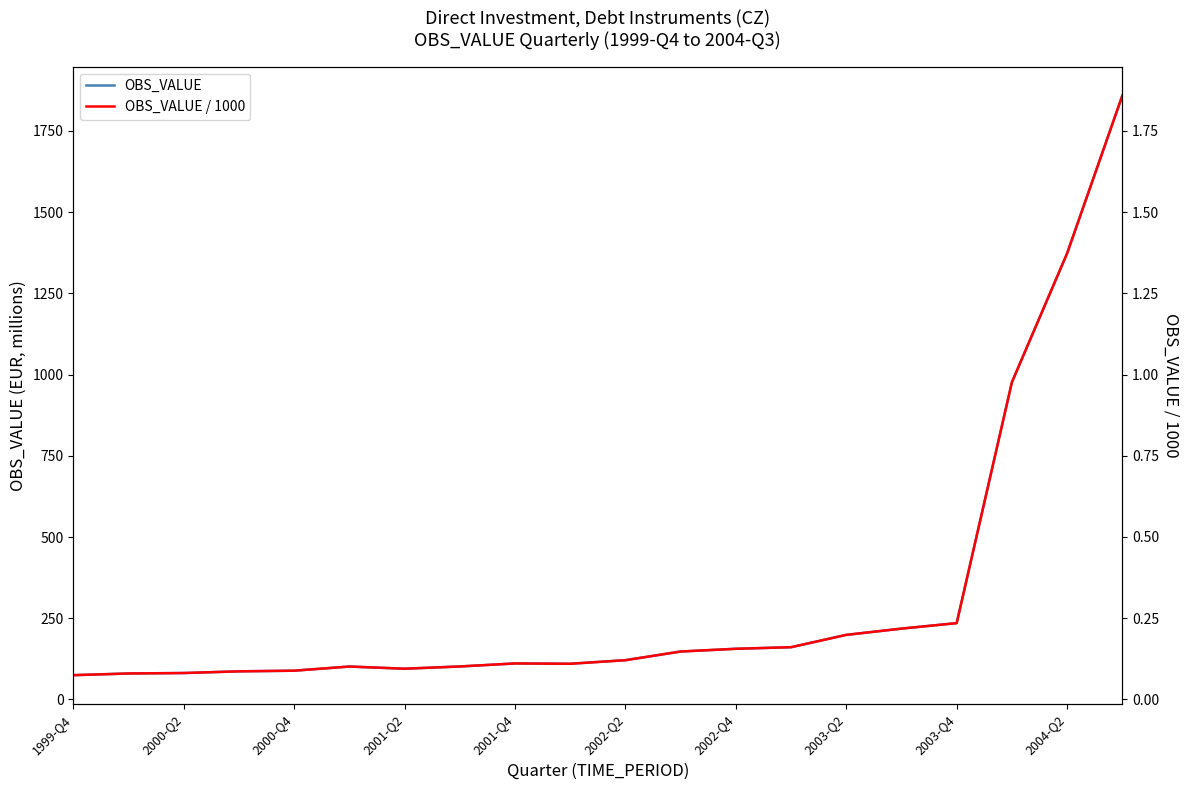

How many distinct data groups are displayed?

2